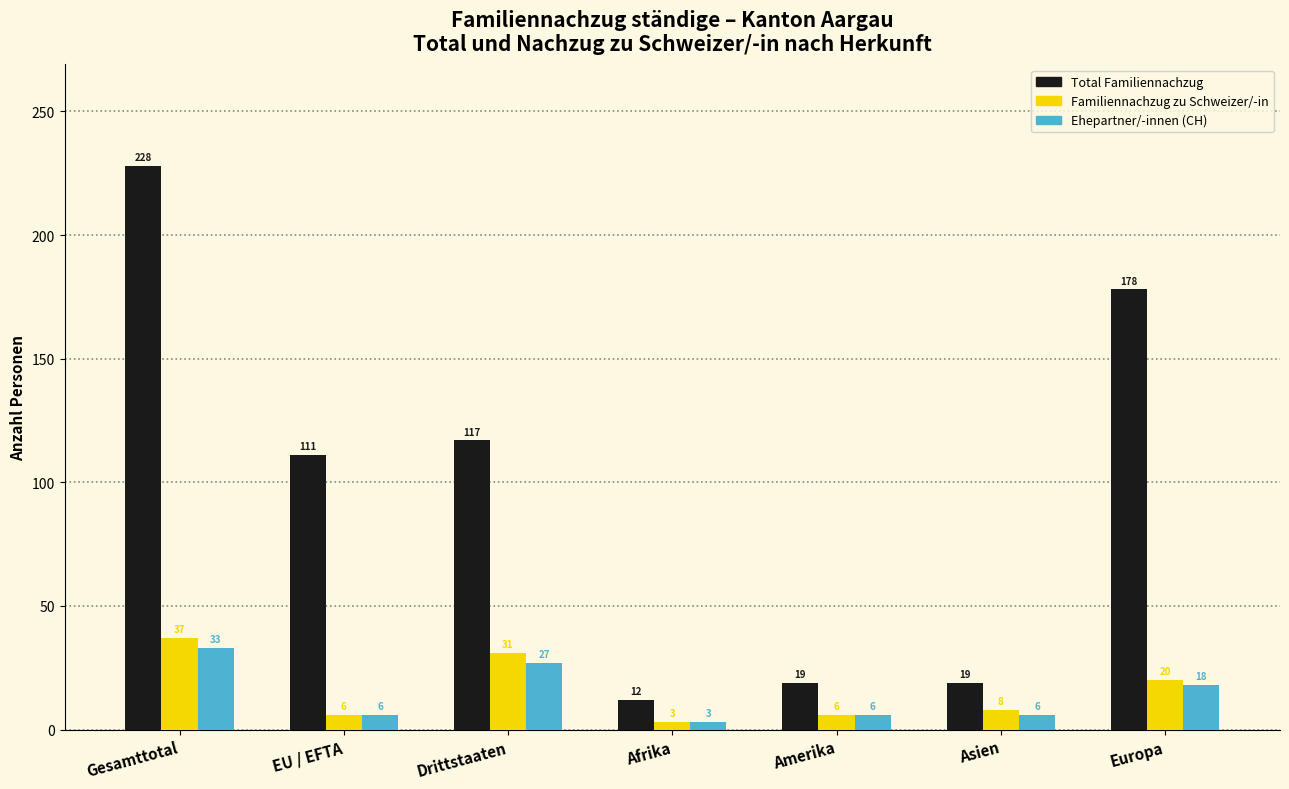

At Gesamttotal, list the series in order from smallest to largest.

Ehepartner/-innen (CH), Familiennachzug zu Schweizer/-in, Total Familiennachzug